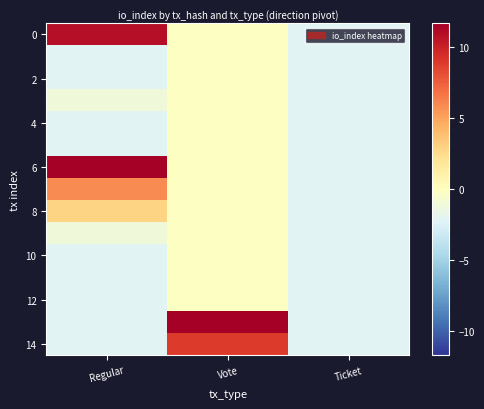

What is the total value across all series at Regular?

11.3